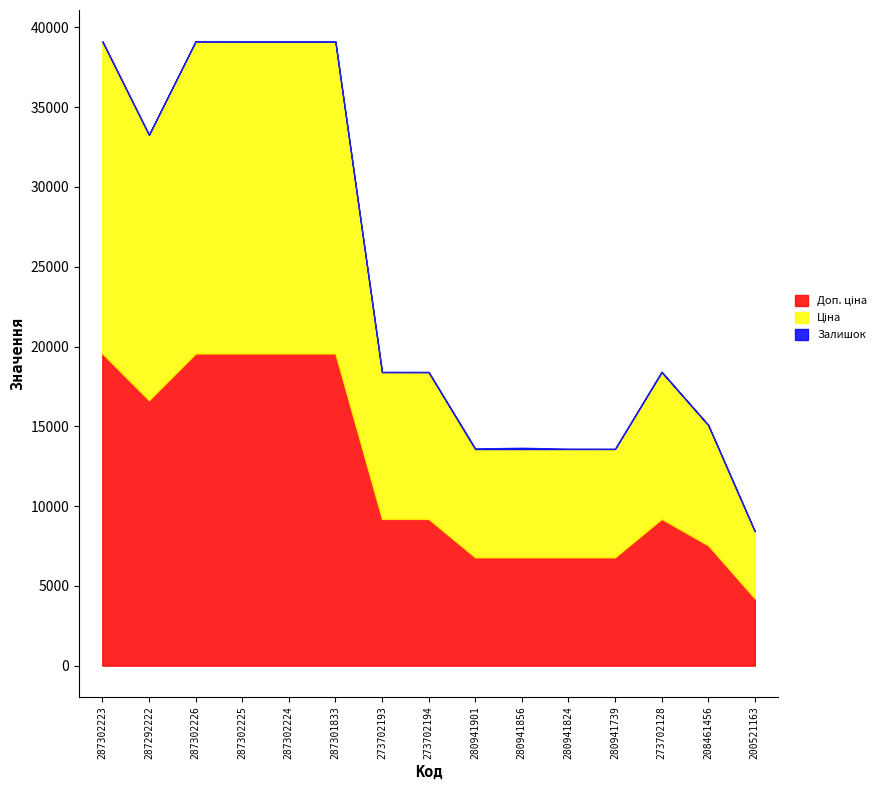

What is the difference between the maximum and minimum values in the Залишок series?

79.0